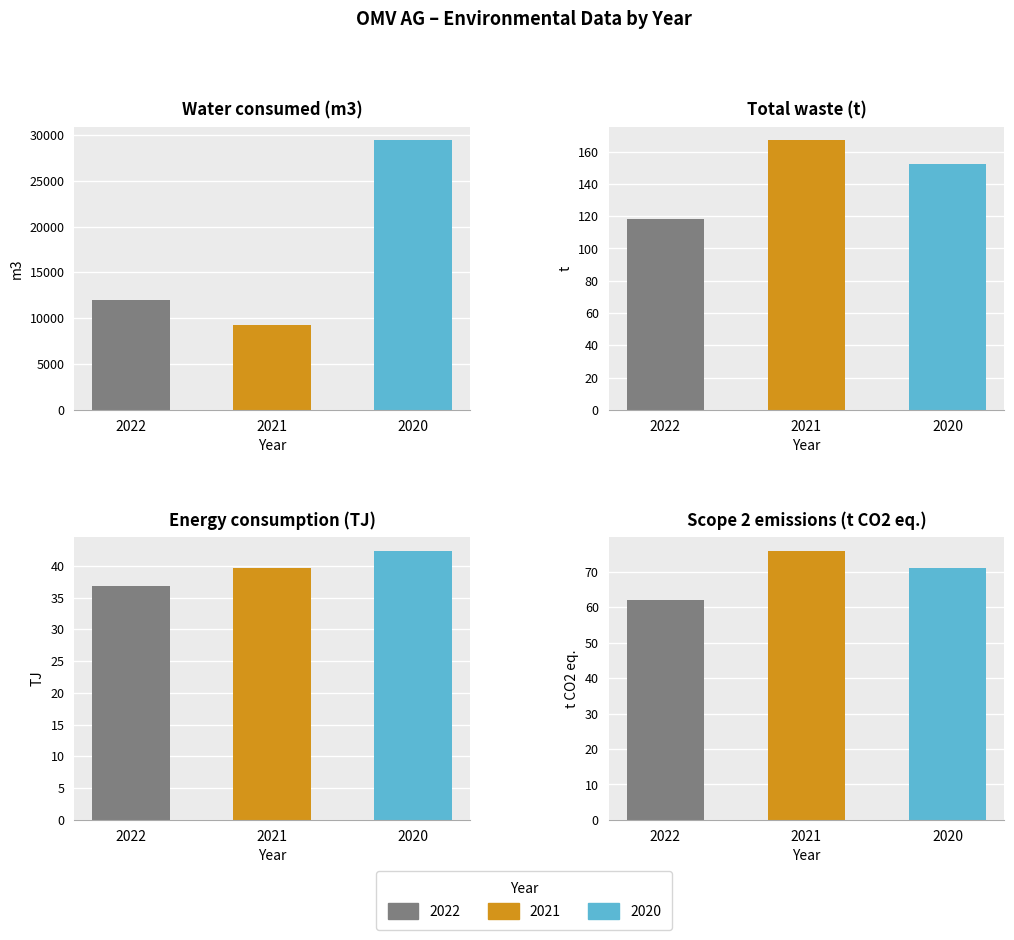

Between 2022 and 2021, which series saw the biggest shift?

Water consumed